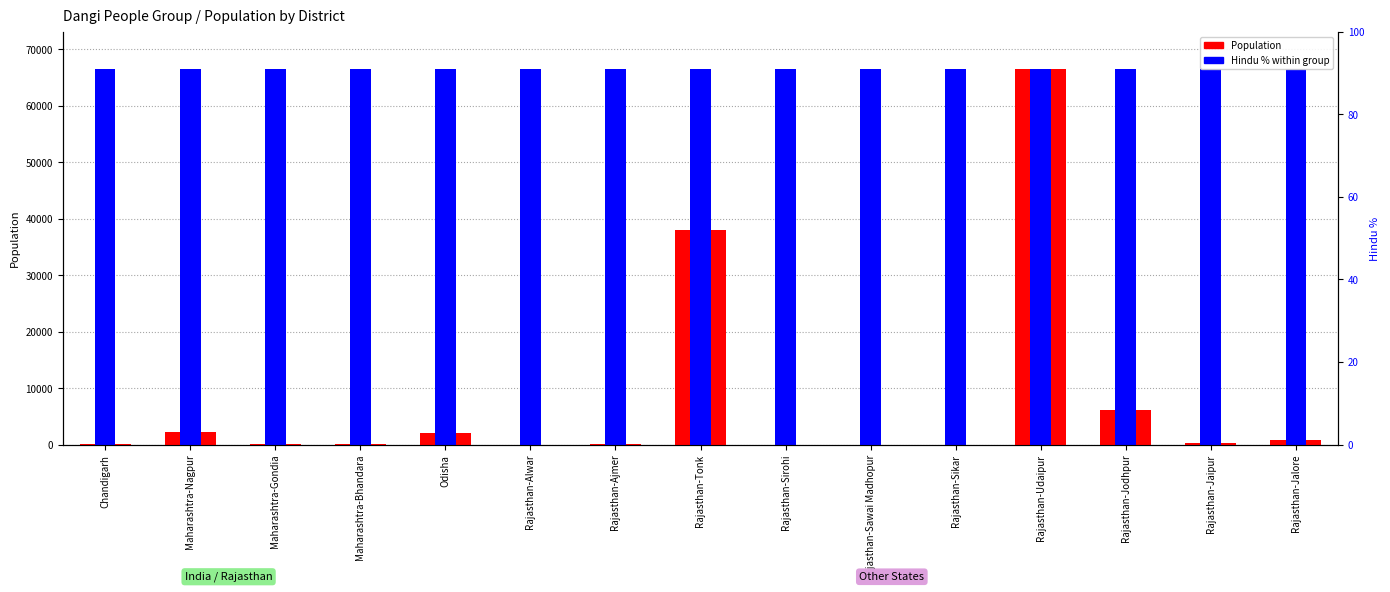

How many bars are there in total?

30